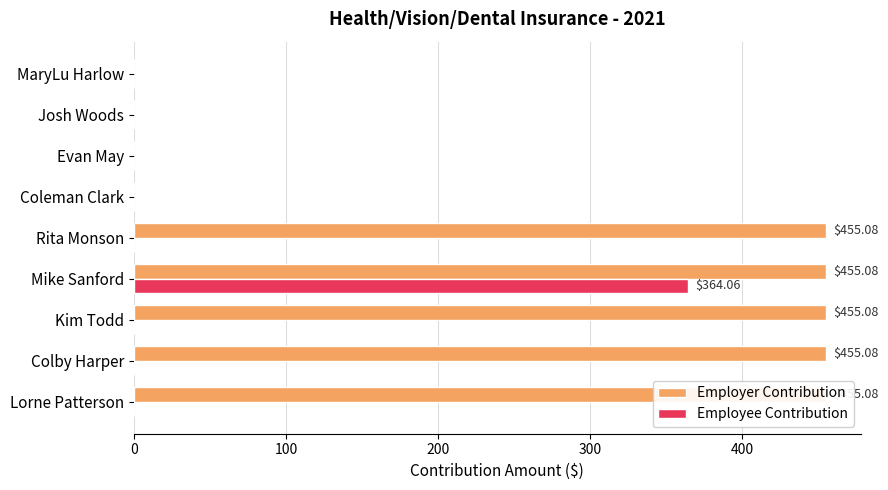

True or false: Employer Contribution has a value of 669.7 at Colby Harper.

False